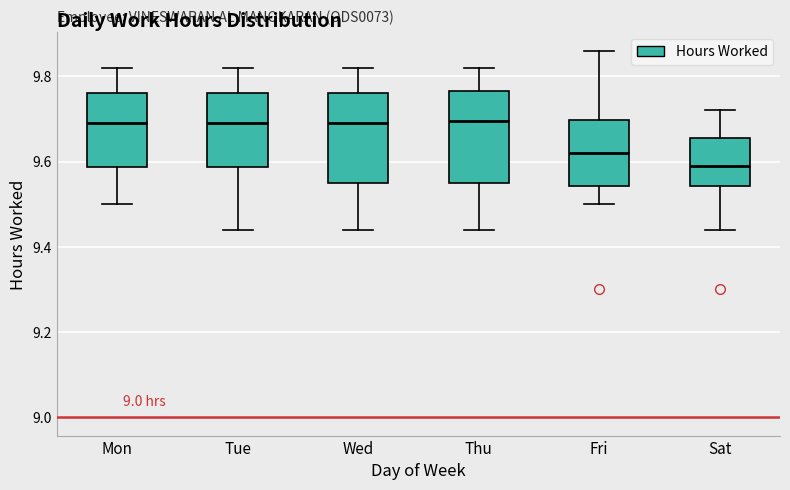

Where is the lower edge of the box for Mon on the y-axis? The values are not printed on the chart, so give them approximately, as read against the axis.

9.58